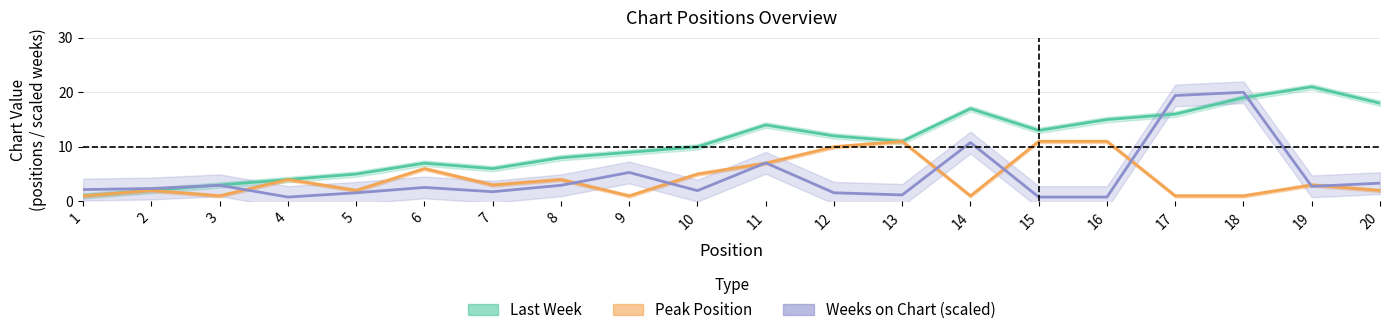

Which has a higher value, 6 or 4?

6